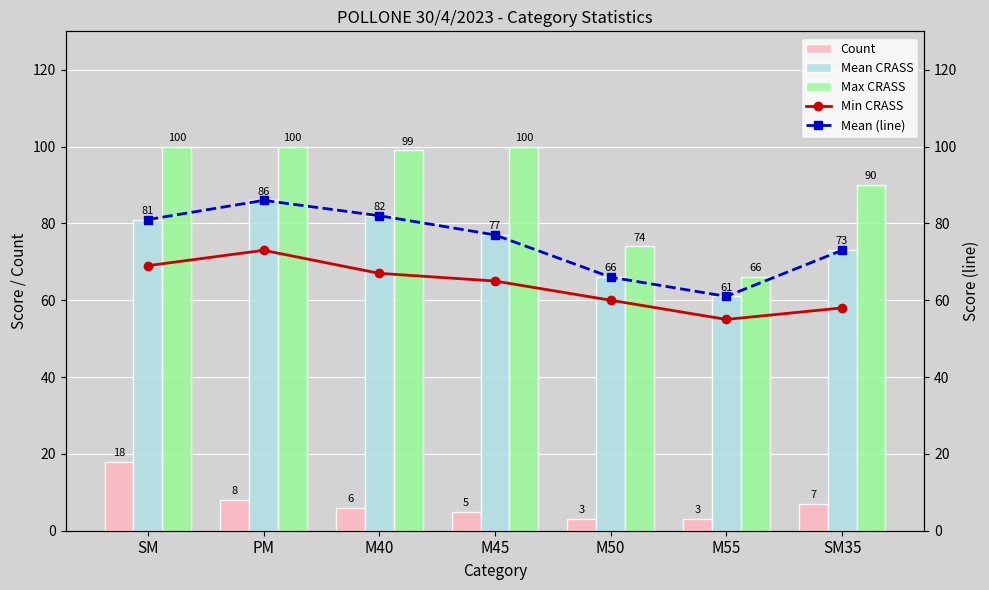

Which series has the largest range (max minus min)?

Max CRASS